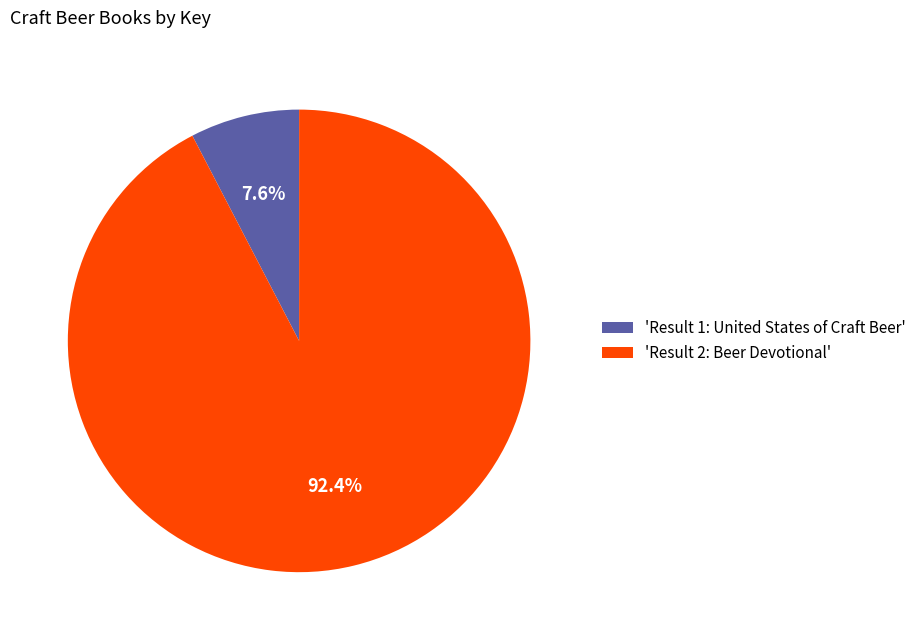

Is there a majority slice in this chart?

Yes